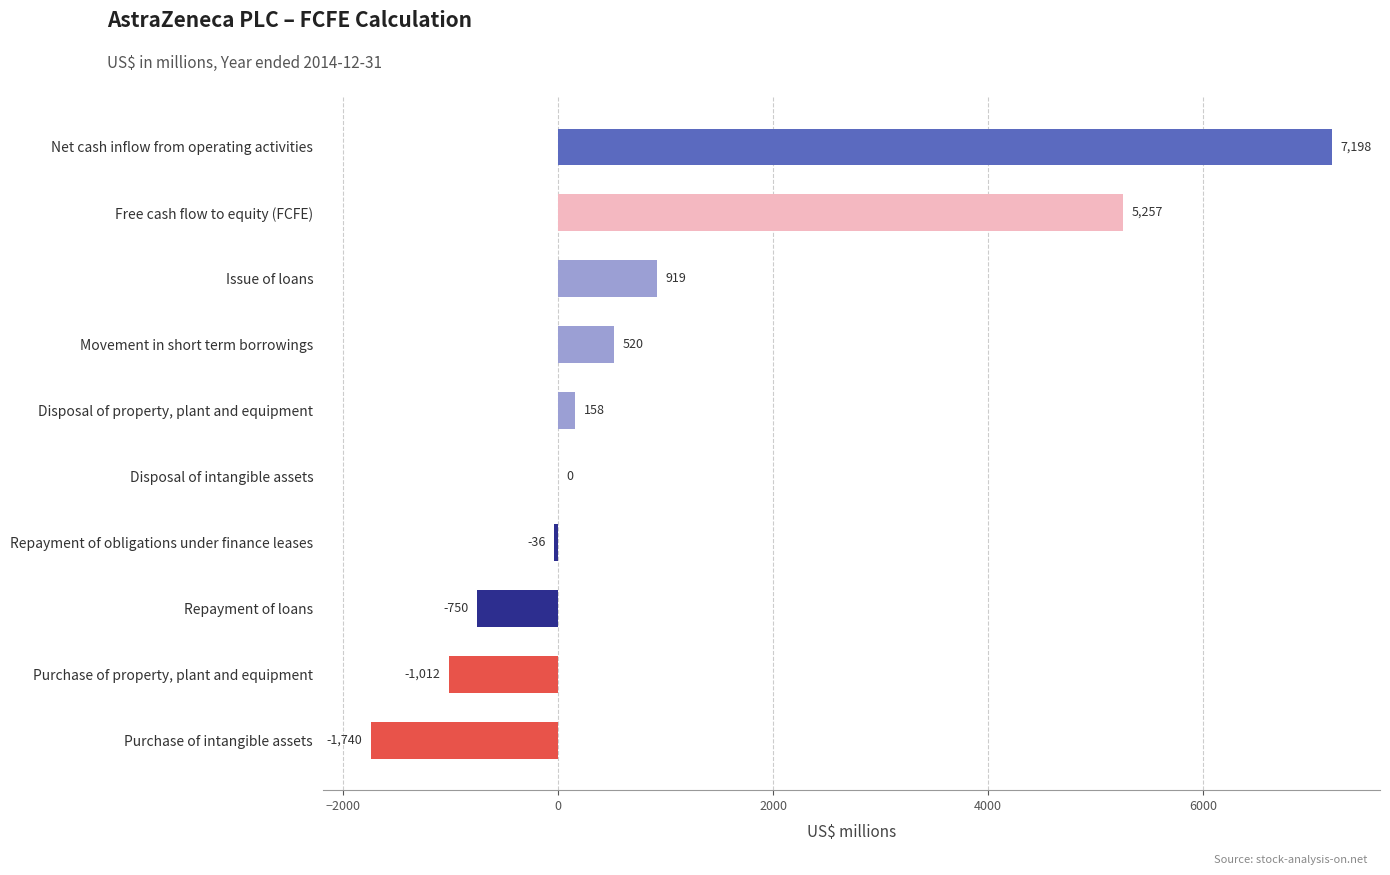

What is the maximum value shown in the chart?

7198